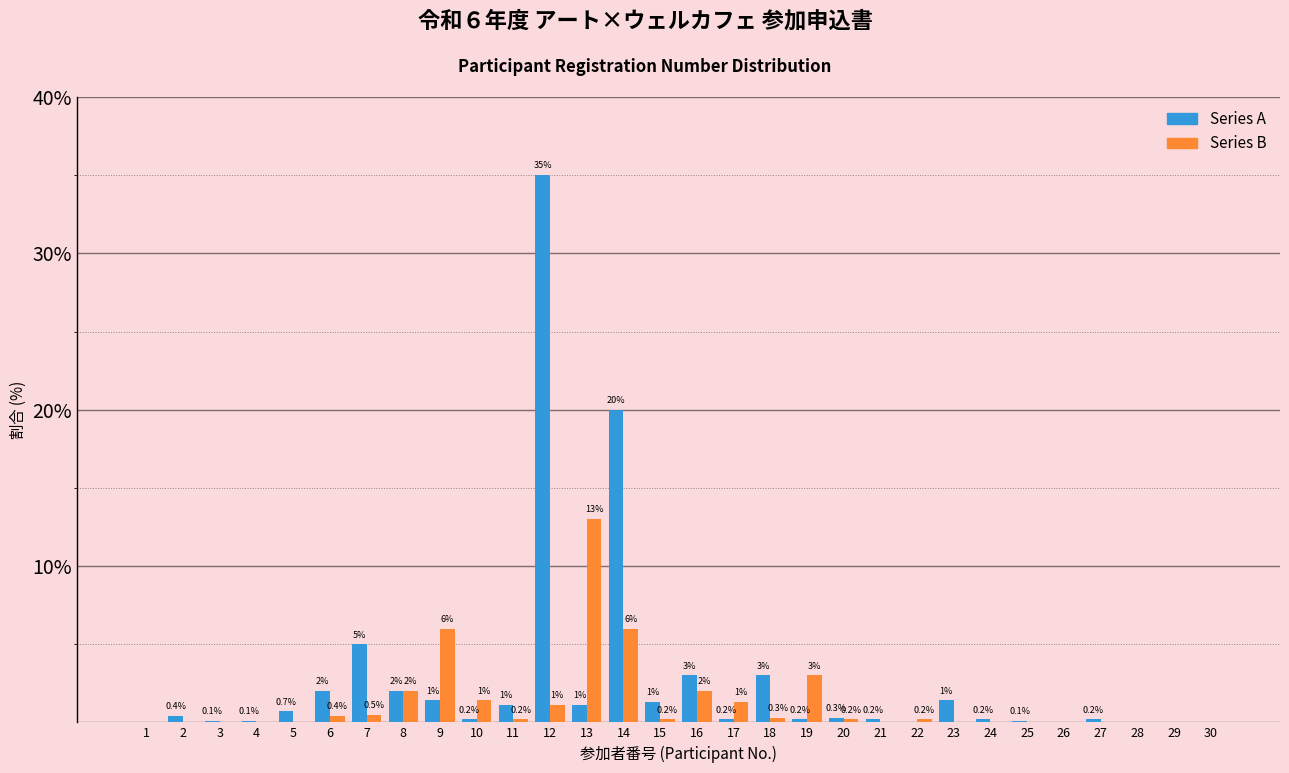

Reading right to left, transcribe all the data shown in this chart.

Series A: 30=0.0	29=0.0	28=0.0	27=0.2	26=0.0	25=0.1	24=0.2	23=1.4	22=0.0	21=0.2	20=0.3	19=0.2	18=3.0	17=0.2	16=3.0	15=1.3	14=20.0	13=1.1	12=35.0	11=1.1	10=0.2	9=1.4	8=2.0	7=5.0	6=2.0	5=0.7	4=0.1	3=0.1	2=0.4	1=0.0
Series B: 30=0.0	29=0.0	28=0.0	27=0.0	26=0.0	25=0.0	24=0.0	23=0.0	22=0.2	21=0.0	20=0.2	19=3.0	18=0.3	17=1.3	16=2.0	15=0.2	14=6.0	13=13.0	12=1.1	11=0.2	10=1.4	9=6.0	8=2.0	7=0.5	6=0.4	5=0.0	4=0.0	3=0.0	2=0.0	1=0.0